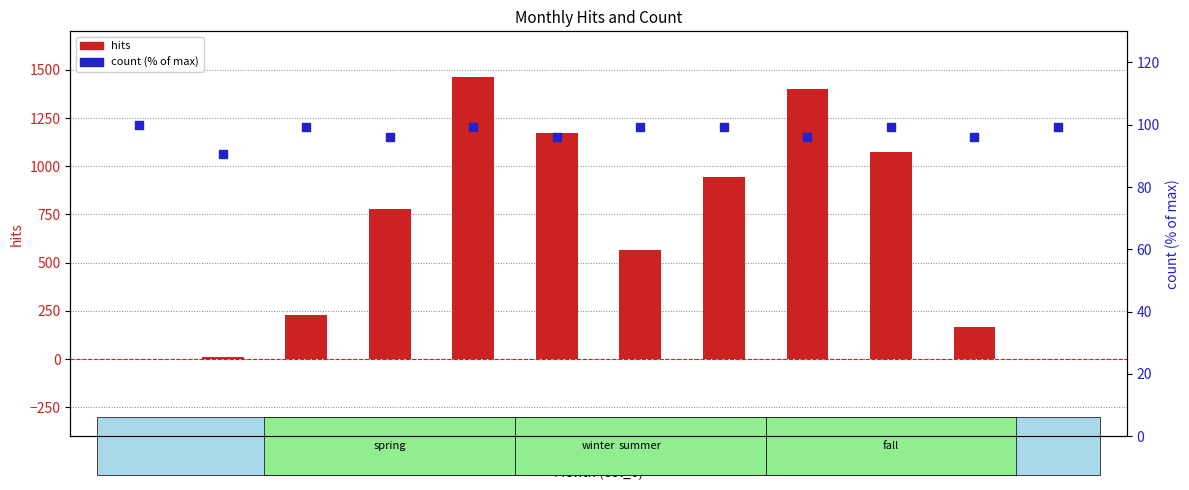

Which series reaches the minimum Y coordinate?

hits